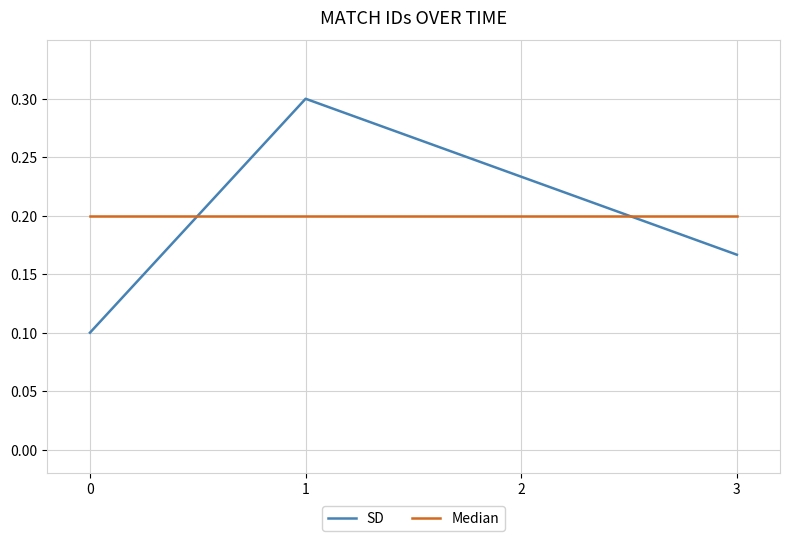

Rank the series at 1 from lowest to highest value.

Median, SD